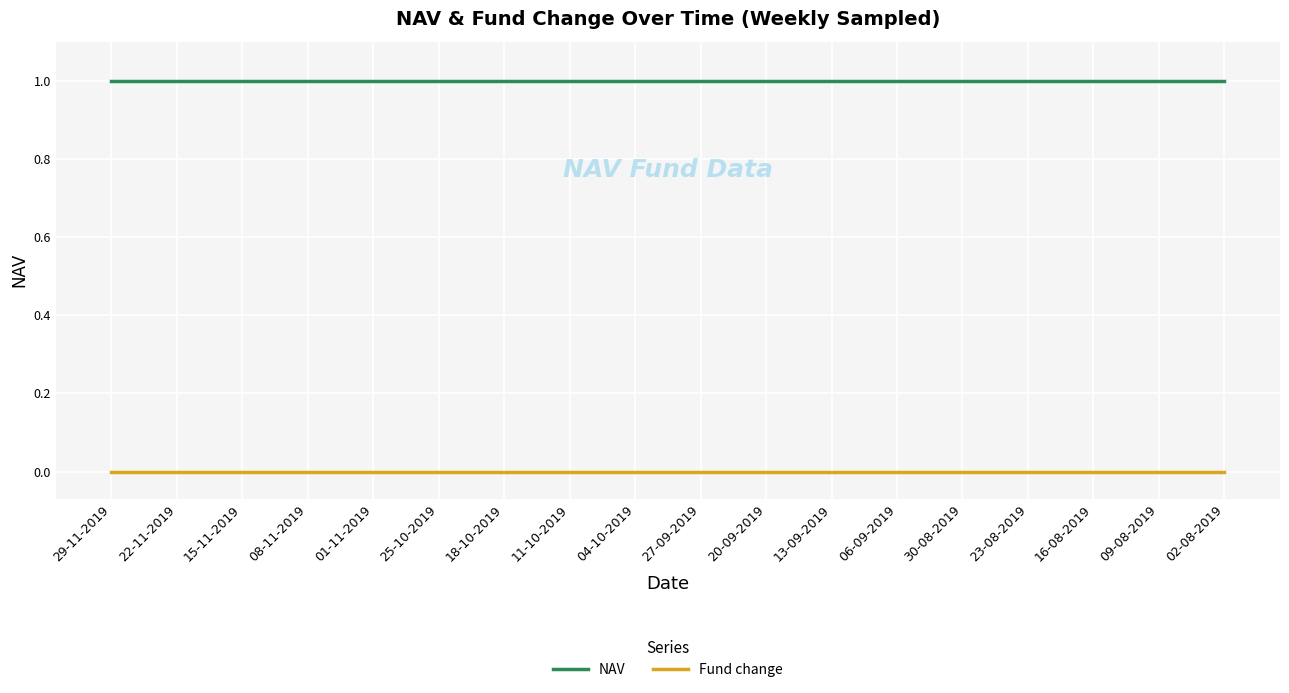

The NAV series shows 0 at 16-08-2019. True or false?

False